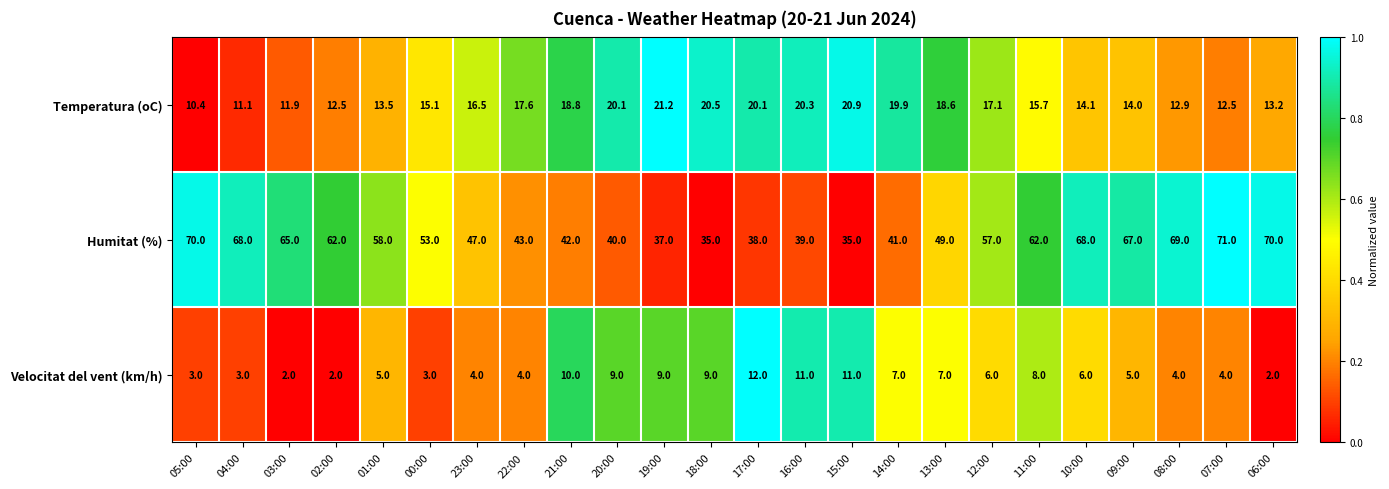

What is the difference between the Velocitat del vent (km/h) values at 04:00 and 02:00?

1.0